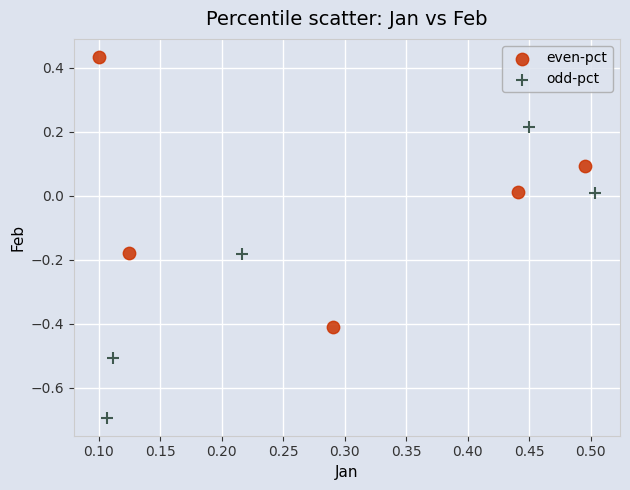

Which series reaches the minimum Y coordinate?

odd-pct